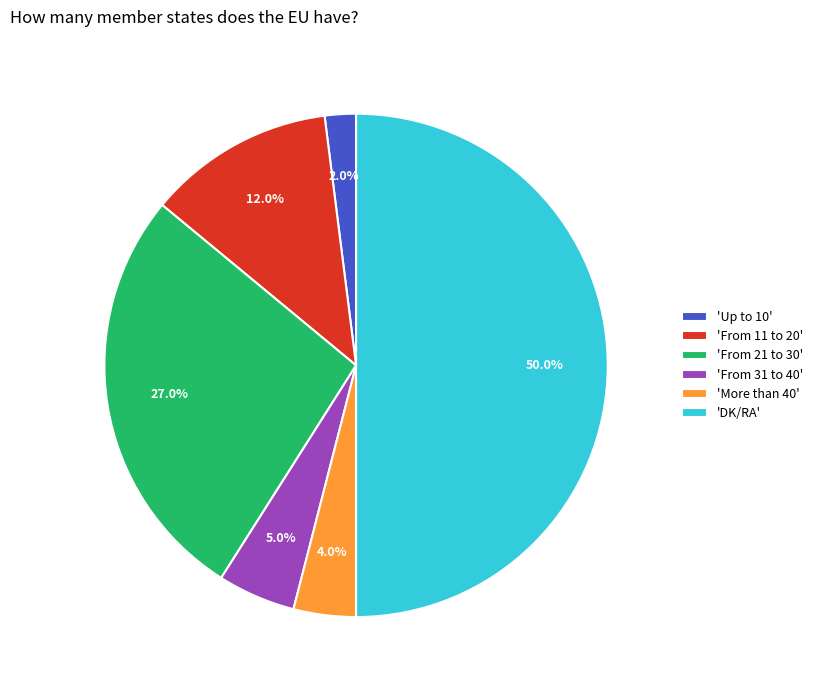

Does 'From 31 to 40' represent more than half of the total?

No